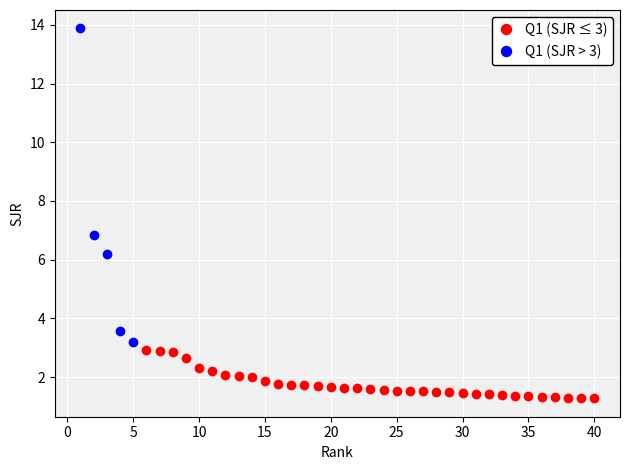

Which series has the largest Y range (max minus min)?

Q1 (SJR > 3)